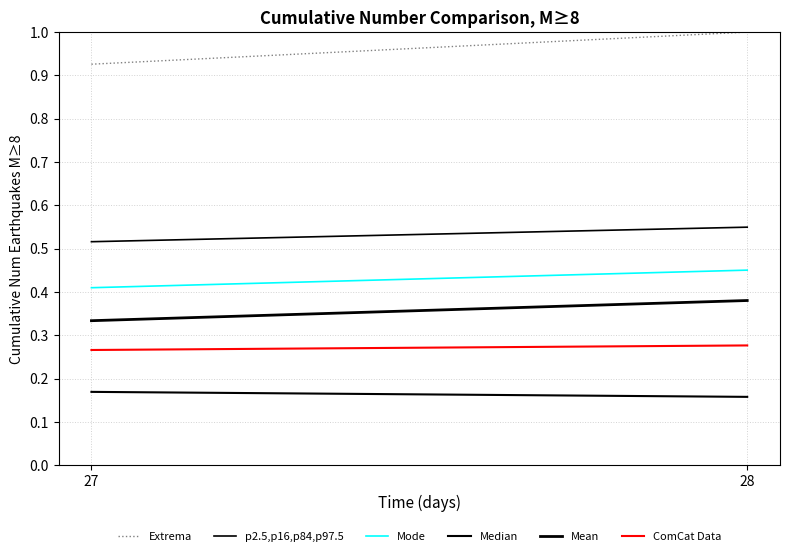

What is the spread (max minus min) of values at 27?

0.8